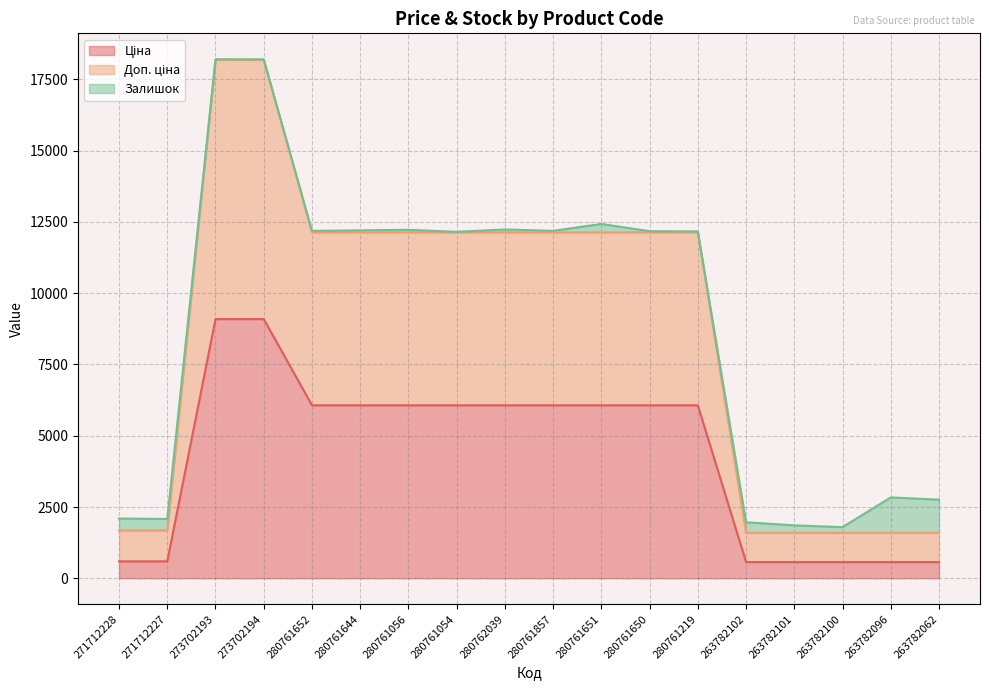

Does the chart have visible grid lines?

Yes